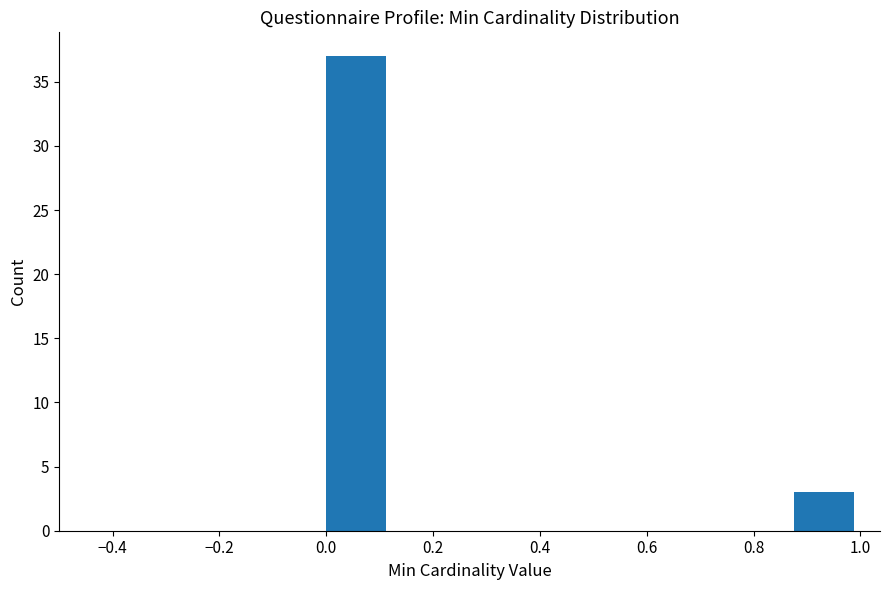

How tall is the bar that spans 0.000 to 0.125 on the x-axis? Neither the bar edges nor the heights are printed on the chart, so give them approximately, as read against the axes.

37